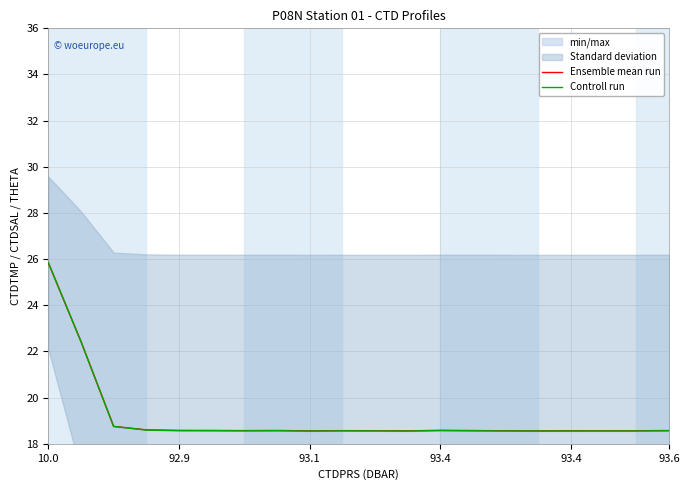

List the series in order of their peak value, lowest first.

Controll run, Ensemble mean run